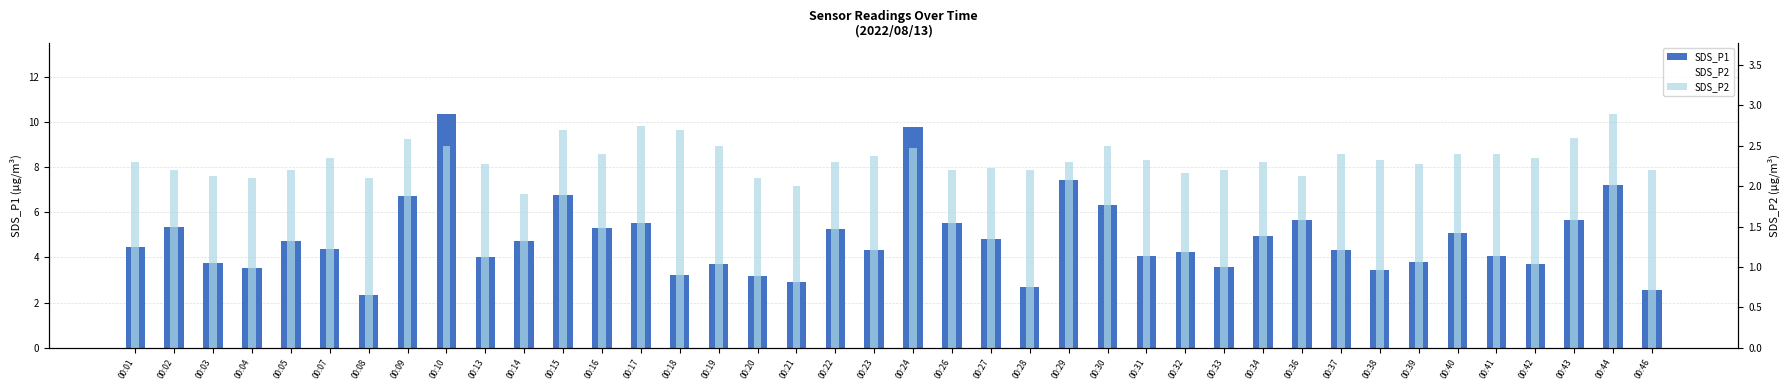

Between 00:14 and 00:37, which series saw the biggest shift?

SDS_P2